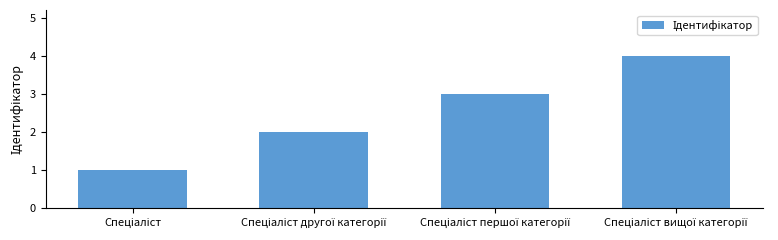

What is the sum of all values?

10